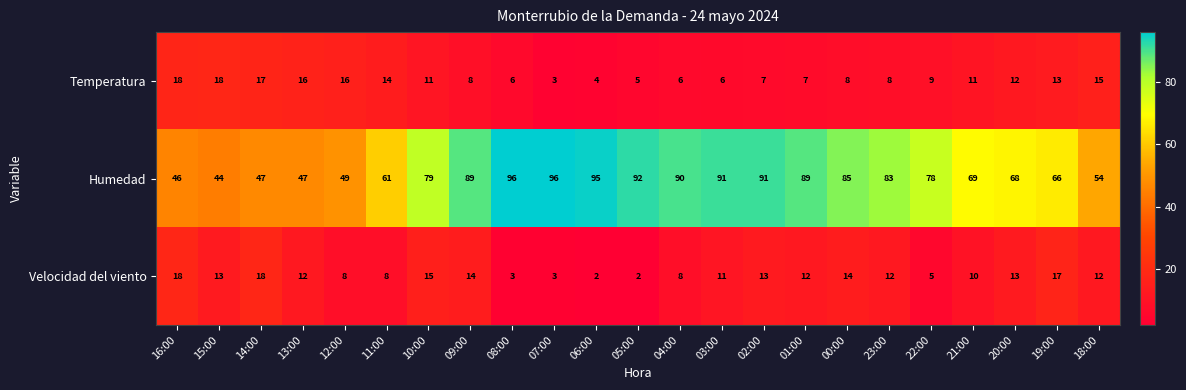

What is the smallest value displayed?

2